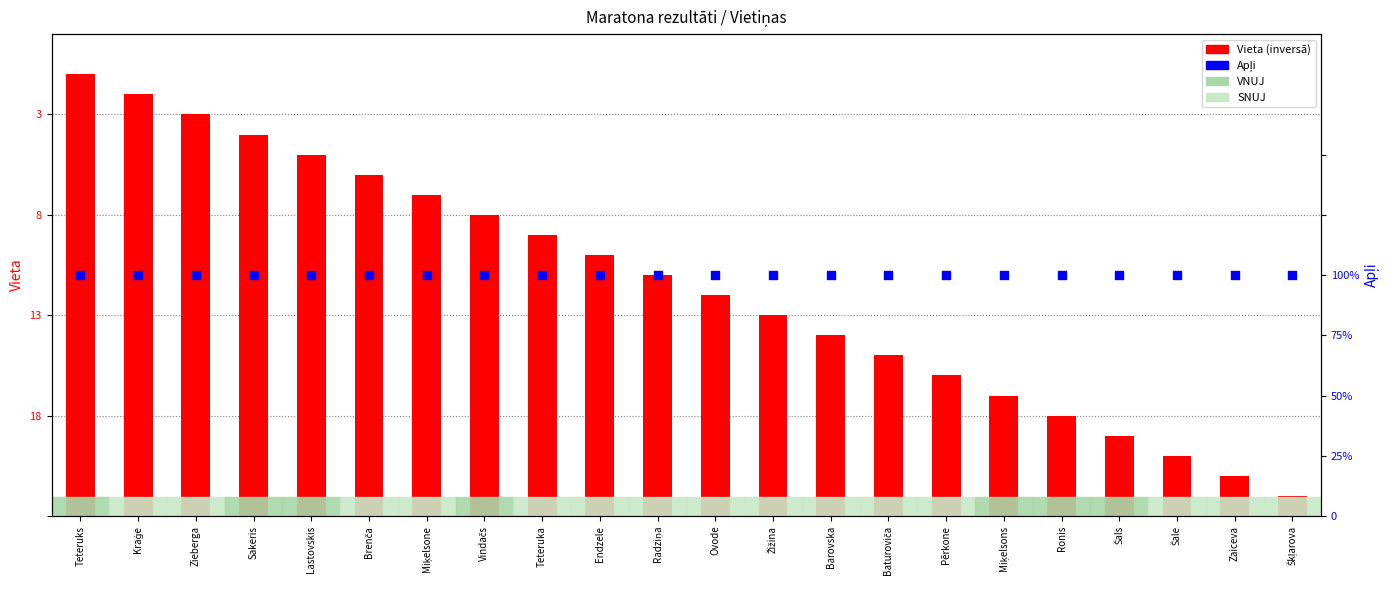

Which series has the widest spread of Y values?

Vieta (inversā)